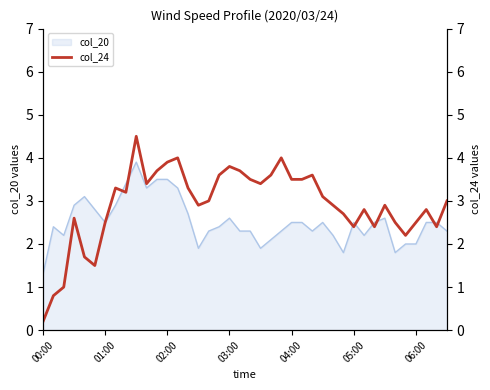

How many data points are above 3?

19